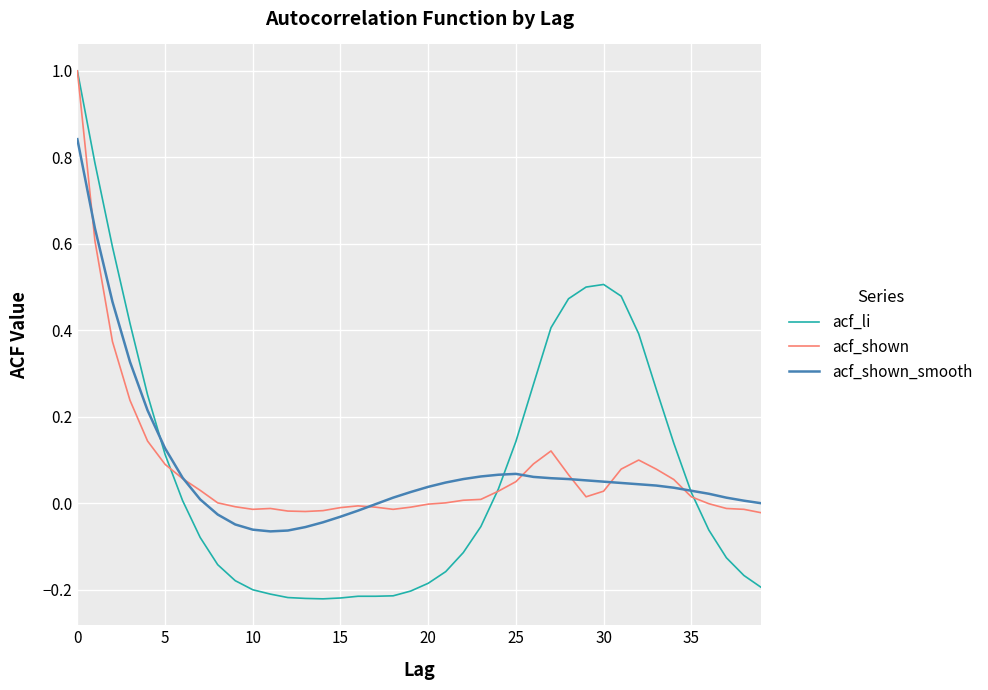

What is the highest value of the acf_li series?

1.0